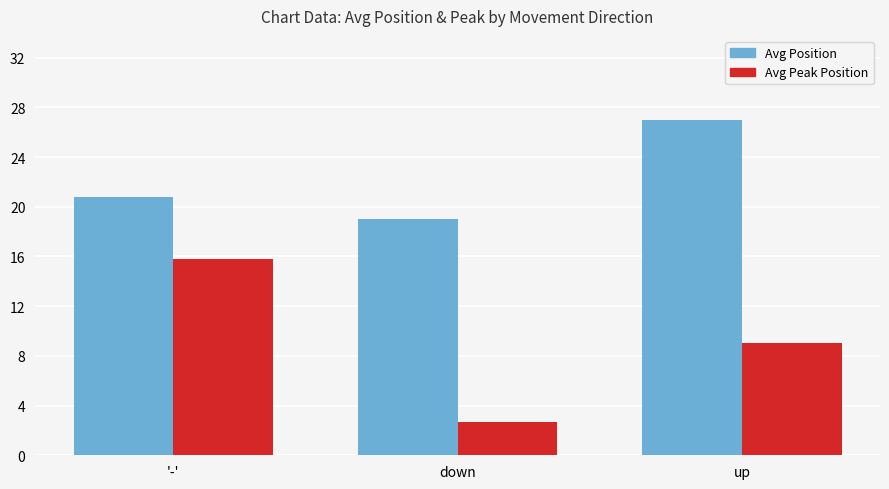

Reading left to right, extract all data points from this chart.

Avg Position: 20.8	19.0	27.0
Avg Peak Position: 15.8	2.7	9.0